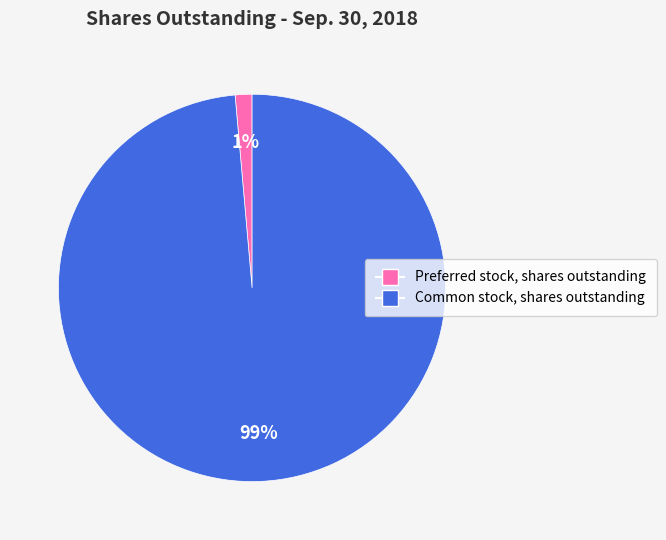

To the nearest percent, what is the combined percentage of Common stock, shares outstanding and Preferred stock, shares outstanding?

100%